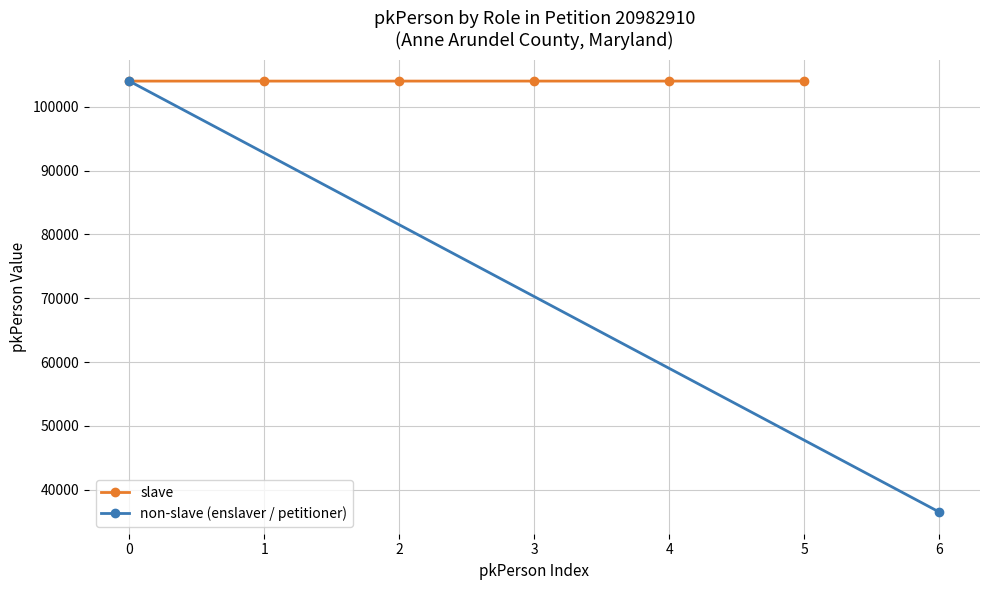

What is the value of the slave point at the 4th from the left?

104017